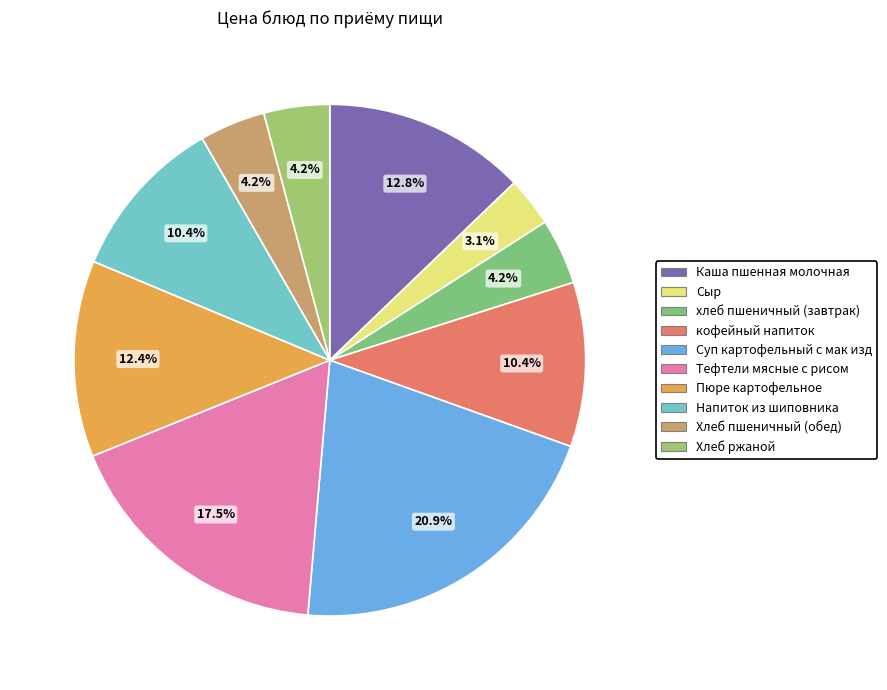

How many segments does this pie chart have?

10